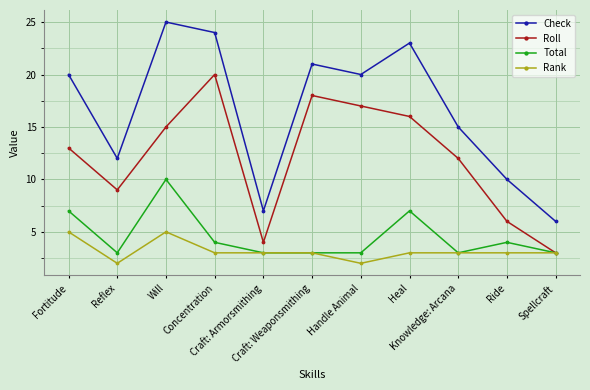

What are all the series names shown in the legend?

Check, Roll, Total, Rank